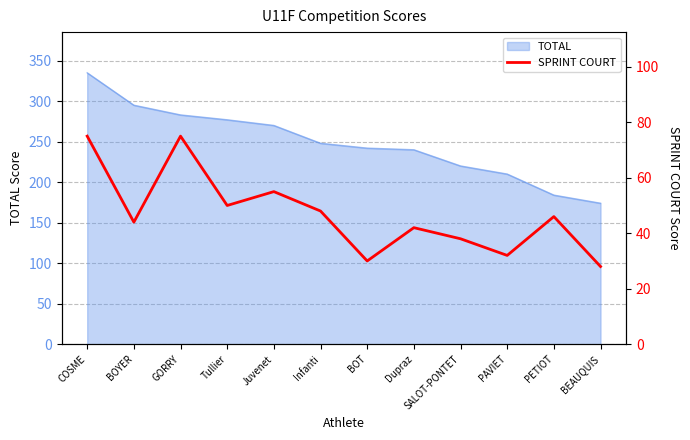

True or false: the data shows 6 at BEAUQUIS.

False